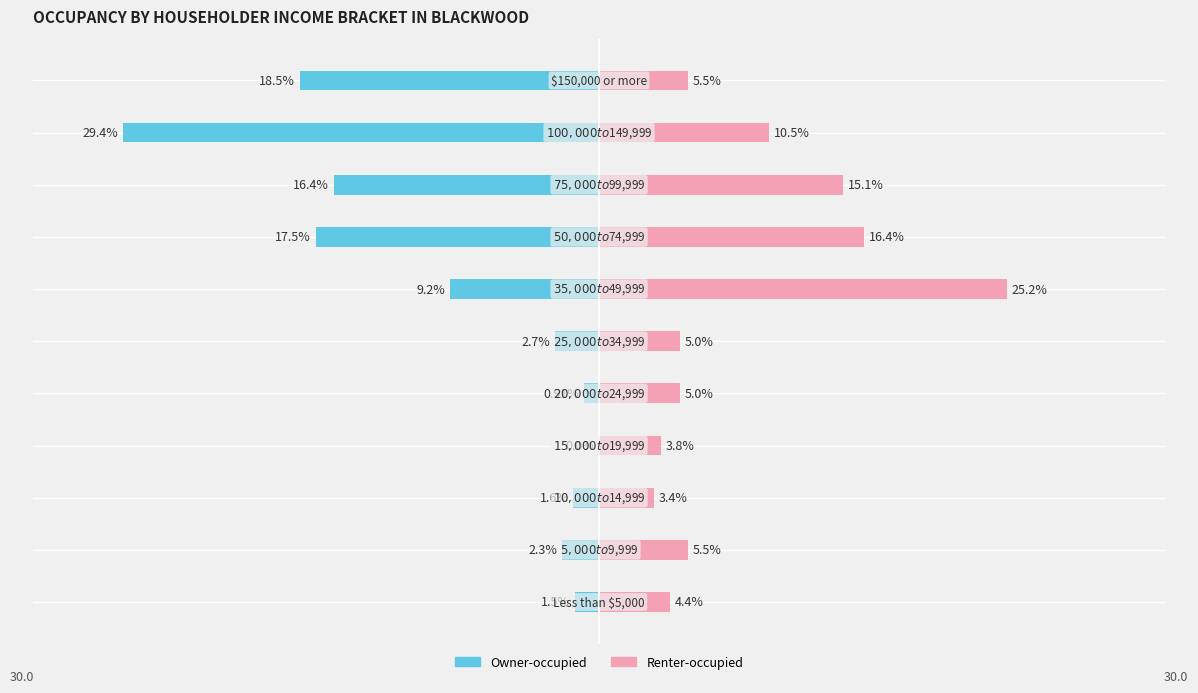

True or false: Renter-occupied has a value of 3.8 at 3.

True